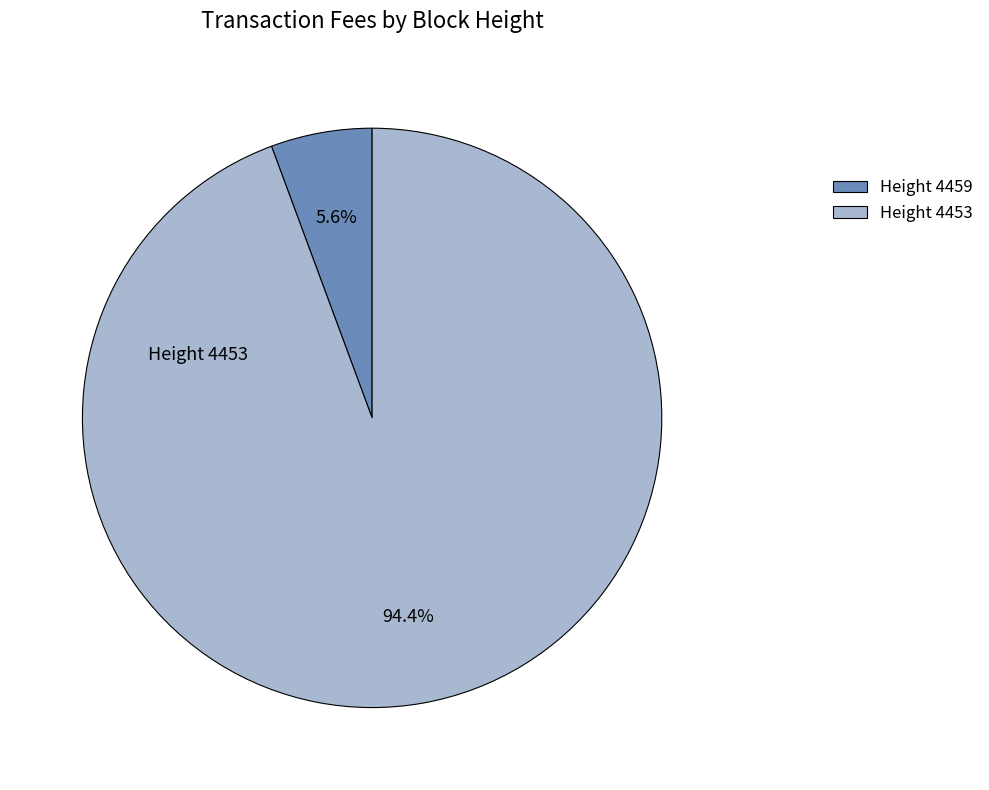

Combined, what portion of the pie is Height 4459 and Height 4453?

100.0%